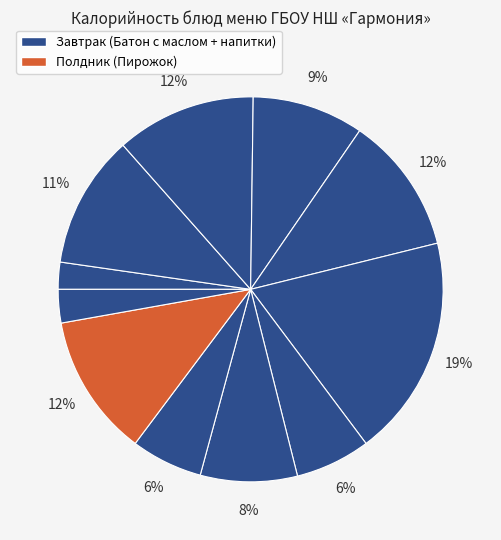

How many segments does this pie chart have?

11